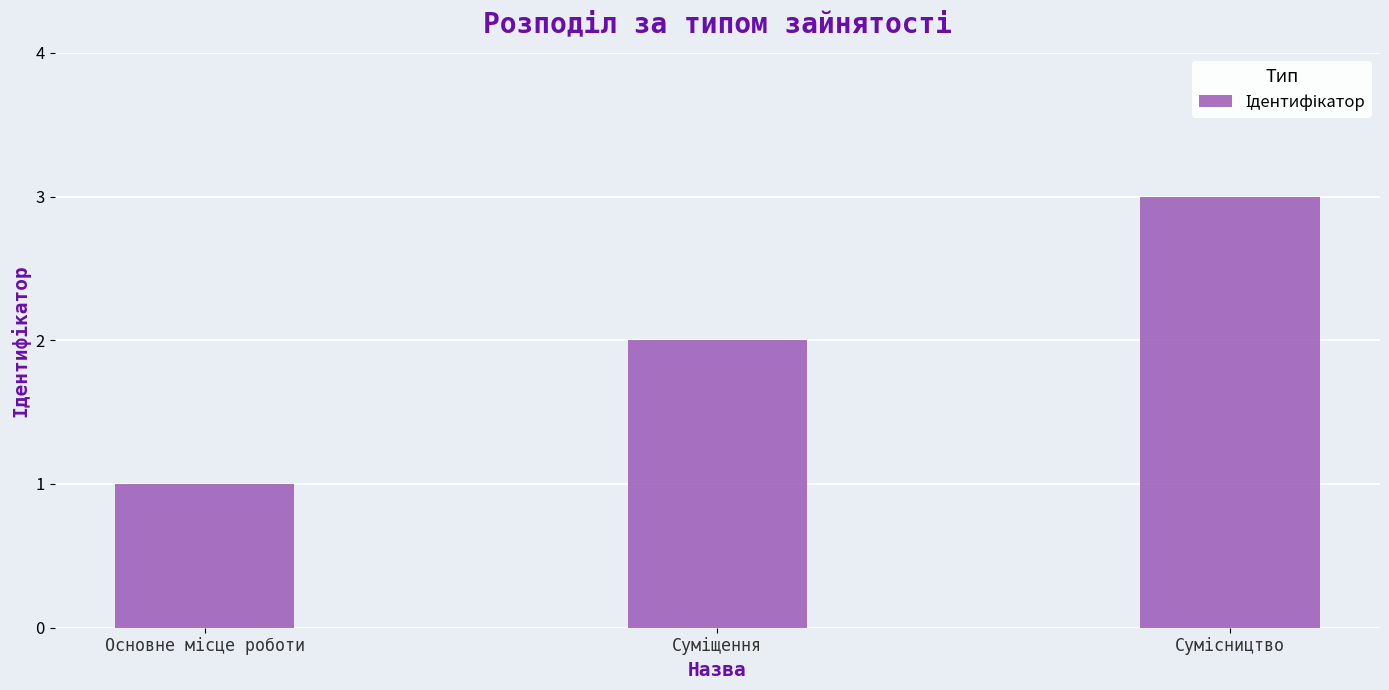

Count the number of categories in the chart.

3